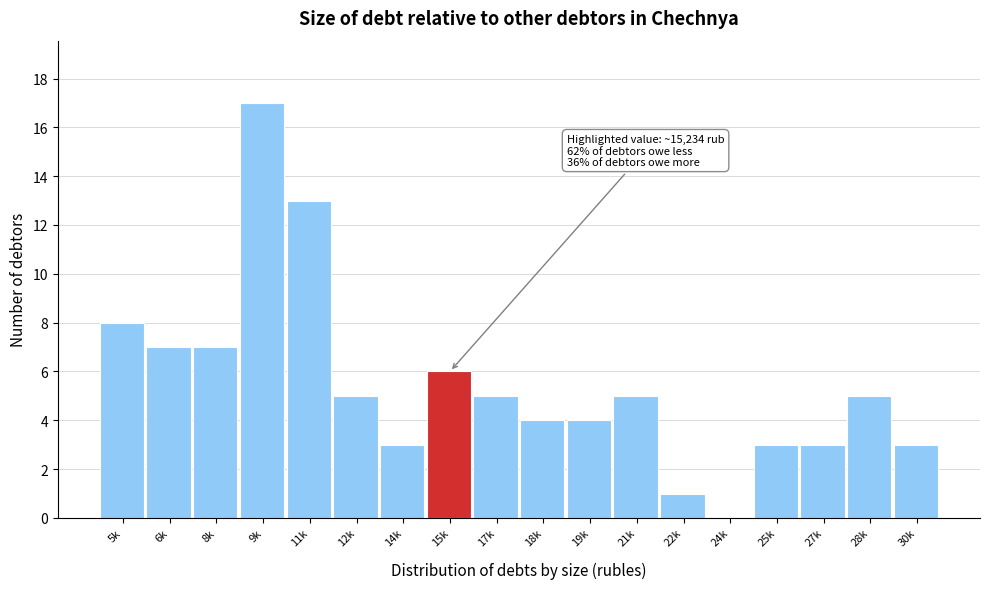

Reading right to left, what are all the values shown in this chart?

30k=3	28k=5	27k=3	25k=3	24k=0	22k=1	21k=5	19k=4	18k=4	17k=5	15k=6	14k=3	12k=5	11k=13	9k=17	8k=7	6k=7	5k=8